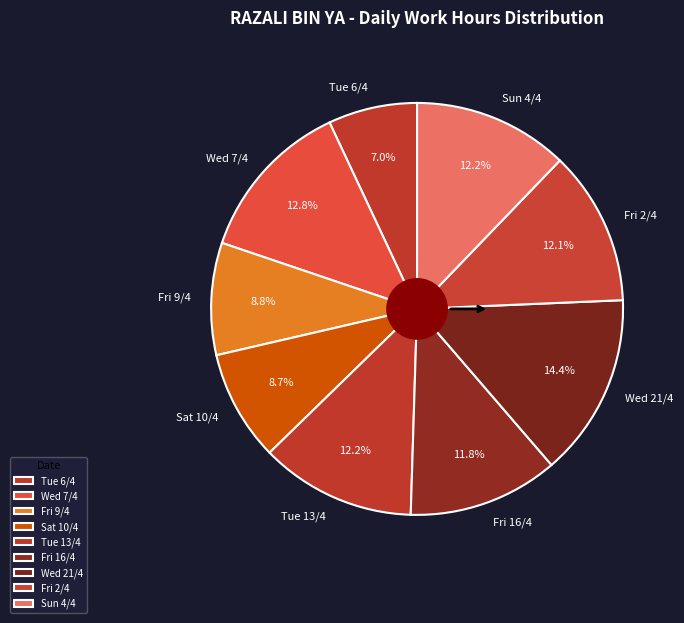

How much of the chart is everything except Tue 6/4?

93.0%